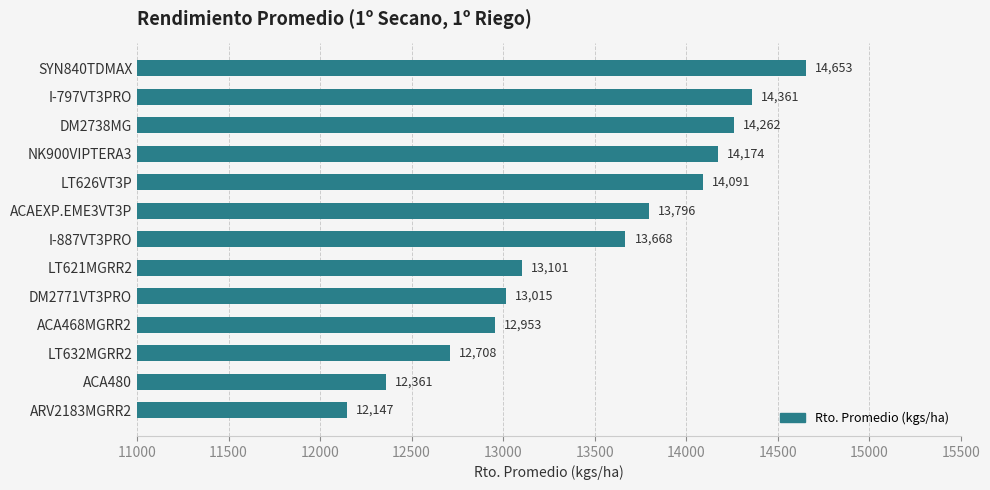

What is the smallest value displayed?

12146.9